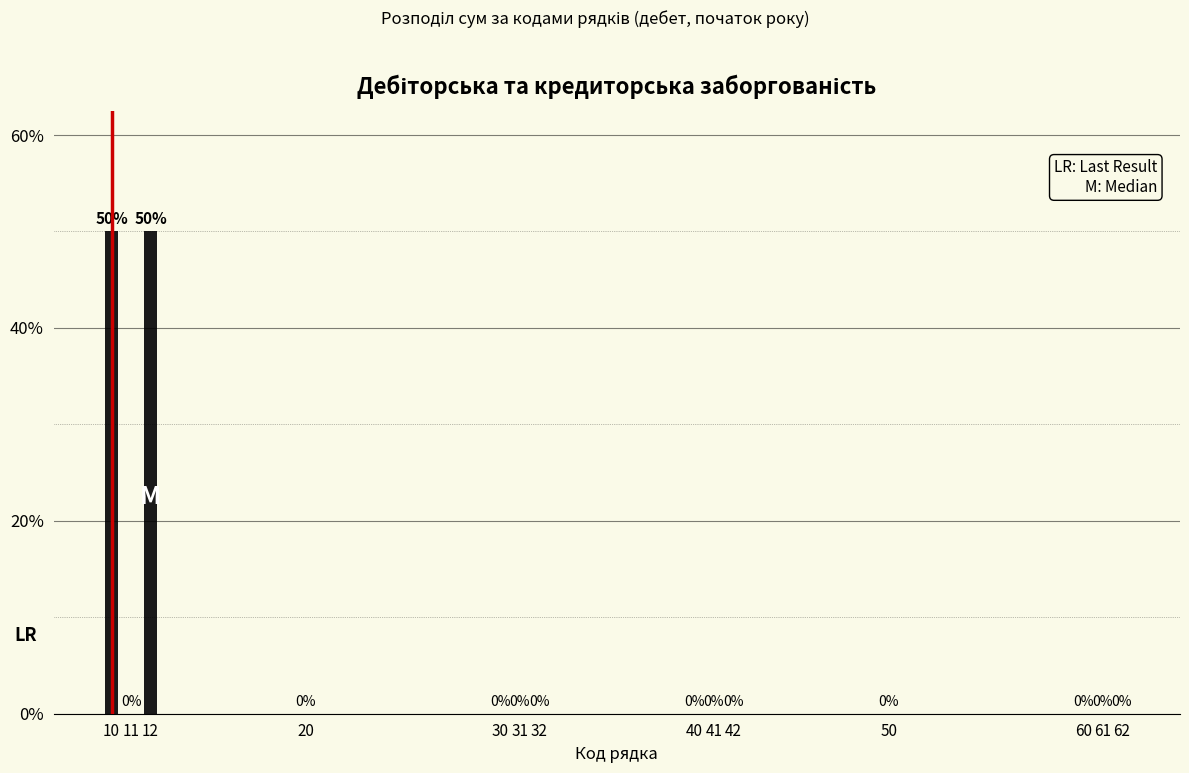

Reading left to right, what are all the values shown in this chart?

10=50	11=0	12=50	20=0	30=0	31=0	32=0	40=0	41=0	42=0	50=0	60=0	61=0	62=0